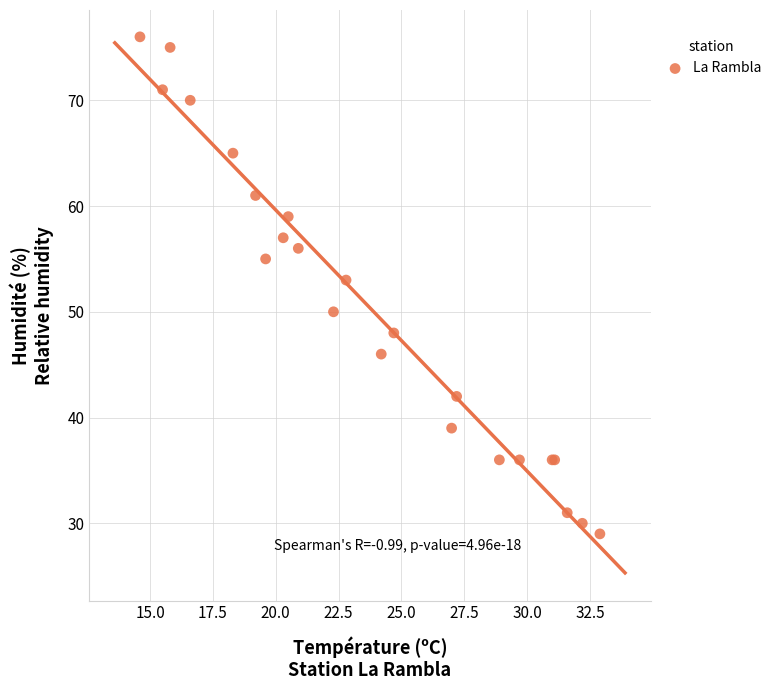

What Y value in the scatter plot is closest to 52?

53